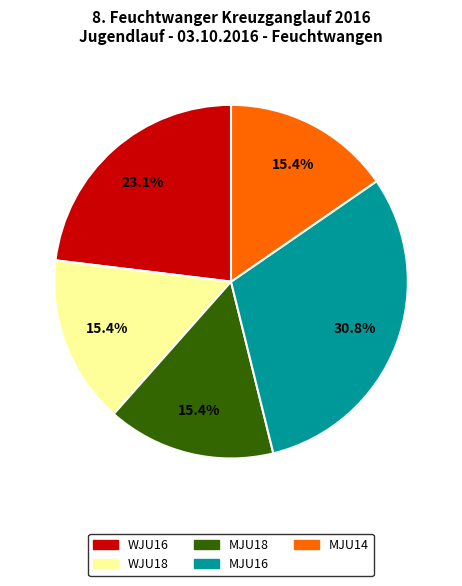

Which has a higher value, MJU14 or WJU16?

WJU16